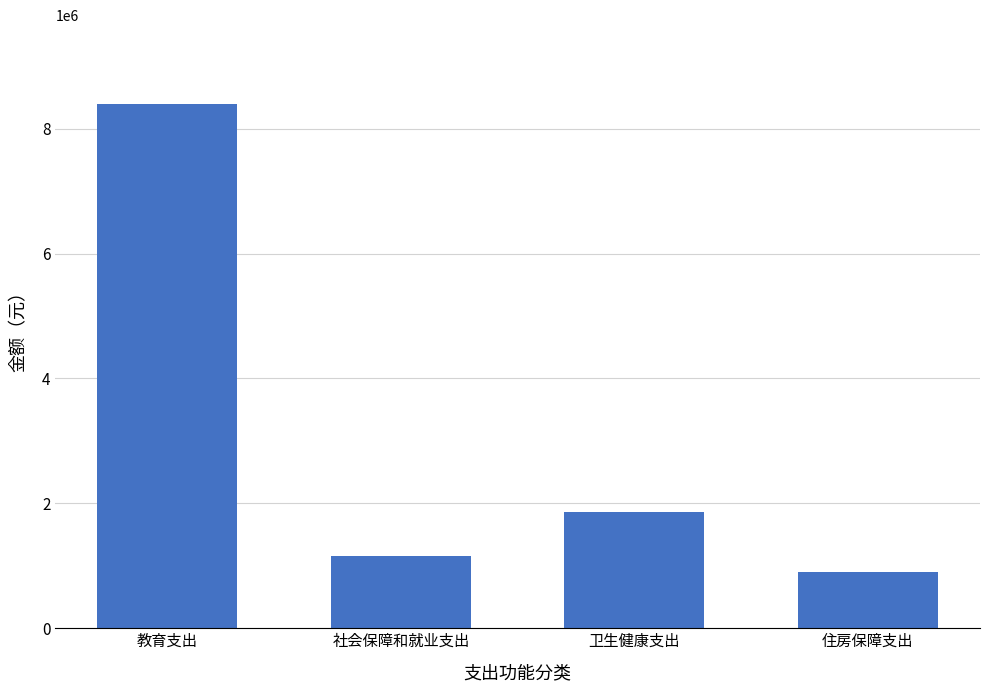

Reading left to right, extract all data points from this chart.

教育支出=8397900.8	社会保障和就业支出=1152514.6	卫生健康支出=1867530.0	住房保障支出=898593.1